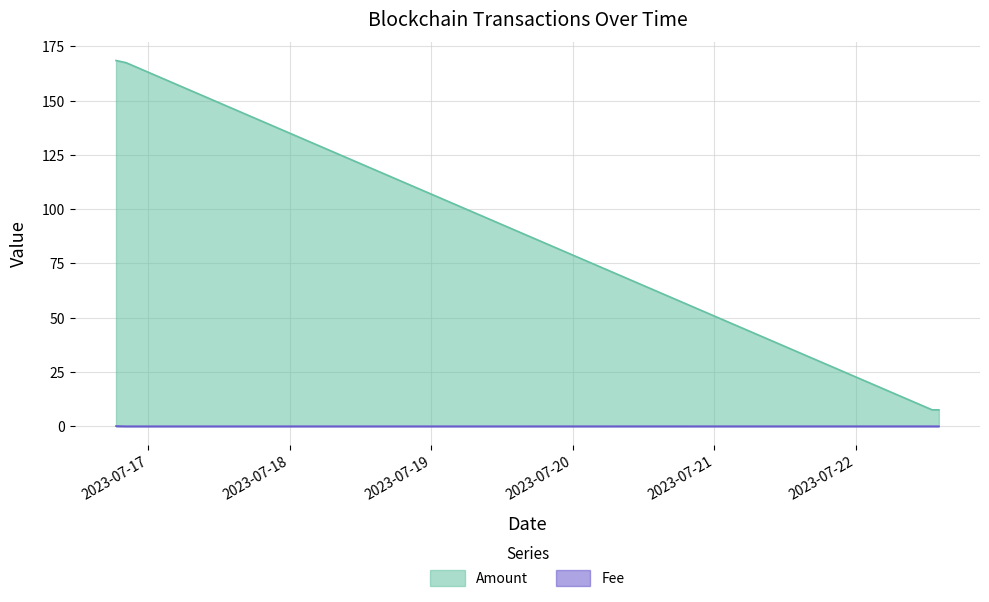

Reading left to right, extract all data points from this chart.

Amount: 2023-07-16 18:33:00=168.5	2023-07-16 20:15:00=167.5	2023-07-22 12:57:00=7.6	2023-07-22 14:06:00=7.6
Fee: 2023-07-16 18:33:00=0.1	2023-07-16 20:15:00=0.0	2023-07-22 12:57:00=0.0	2023-07-22 14:06:00=0.0